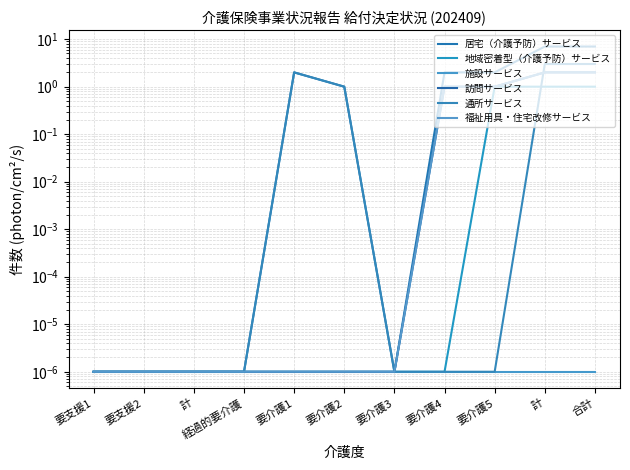

Reading left to right, what are all the values shown in this chart?

居宅（介護予防）サービス: 要支援1=0.0	要支援2=0.0	計=0.0	経過的要介護=0.0	要介護1=2.0	要介護2=1.0	要介護3=0.0	要介護4=2.0	要介護5=2.0	計=7.0	合計=7.0
地域密着型（介護予防）サービス: 要支援1=0.0	要支援2=0.0	計=0.0	経過的要介護=0.0	要介護1=0.0	要介護2=0.0	要介護3=0.0	要介護4=0.0	要介護5=1.0	計=1.0	合計=1.0
施設サービス: 要支援1=0.0	要支援2=0.0	計=0.0	経過的要介護=0.0	要介護1=0.0	要介護2=0.0	要介護3=0.0	要介護4=0.0	要介護5=0.0	計=0.0	合計=0.0
訪問サービス: 要支援1=0.0	要支援2=0.0	計=0.0	経過的要介護=0.0	要介護1=0.0	要介護2=0.0	要介護3=0.0	要介護4=1.0	要介護5=1.0	計=2.0	合計=2.0
通所サービス: 要支援1=0.0	要支援2=0.0	計=0.0	経過的要介護=0.0	要介護1=2.0	要介護2=1.0	要介護3=0.0	要介護4=0.0	要介護5=0.0	計=3.0	合計=3.0
福祉用具・住宅改修サービス: 要支援1=0.0	要支援2=0.0	計=0.0	経過的要介護=0.0	要介護1=0.0	要介護2=0.0	要介護3=0.0	要介護4=1.0	要介護5=1.0	計=2.0	合計=2.0